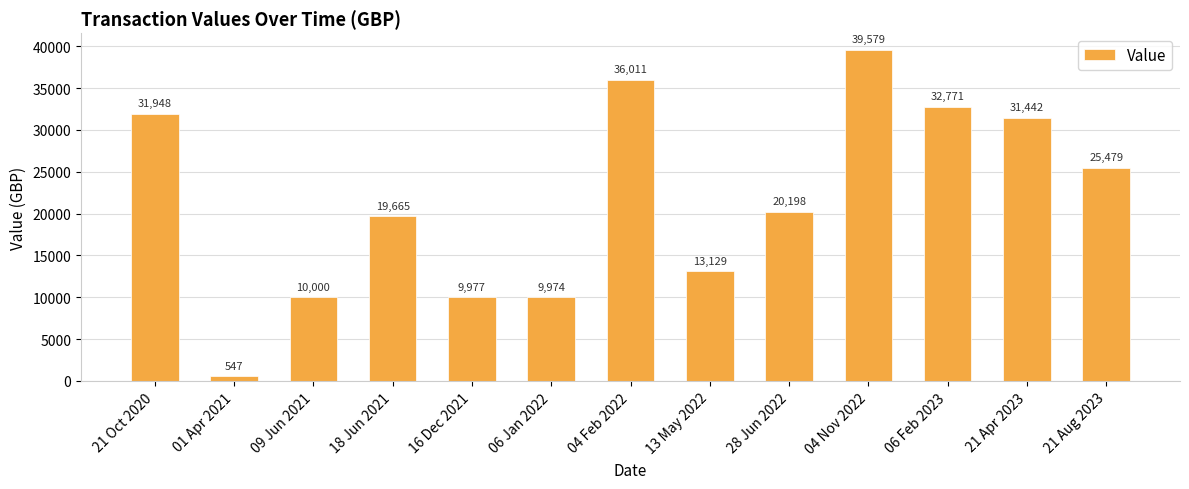

Rank the categories by value from highest to lowest.

04 Nov 2022, 04 Feb 2022, 06 Feb 2023, 21 Oct 2020, 21 Apr 2023, 21 Aug 2023, 28 Jun 2022, 18 Jun 2021, 13 May 2022, 09 Jun 2021, 16 Dec 2021, 06 Jan 2022, 01 Apr 2021